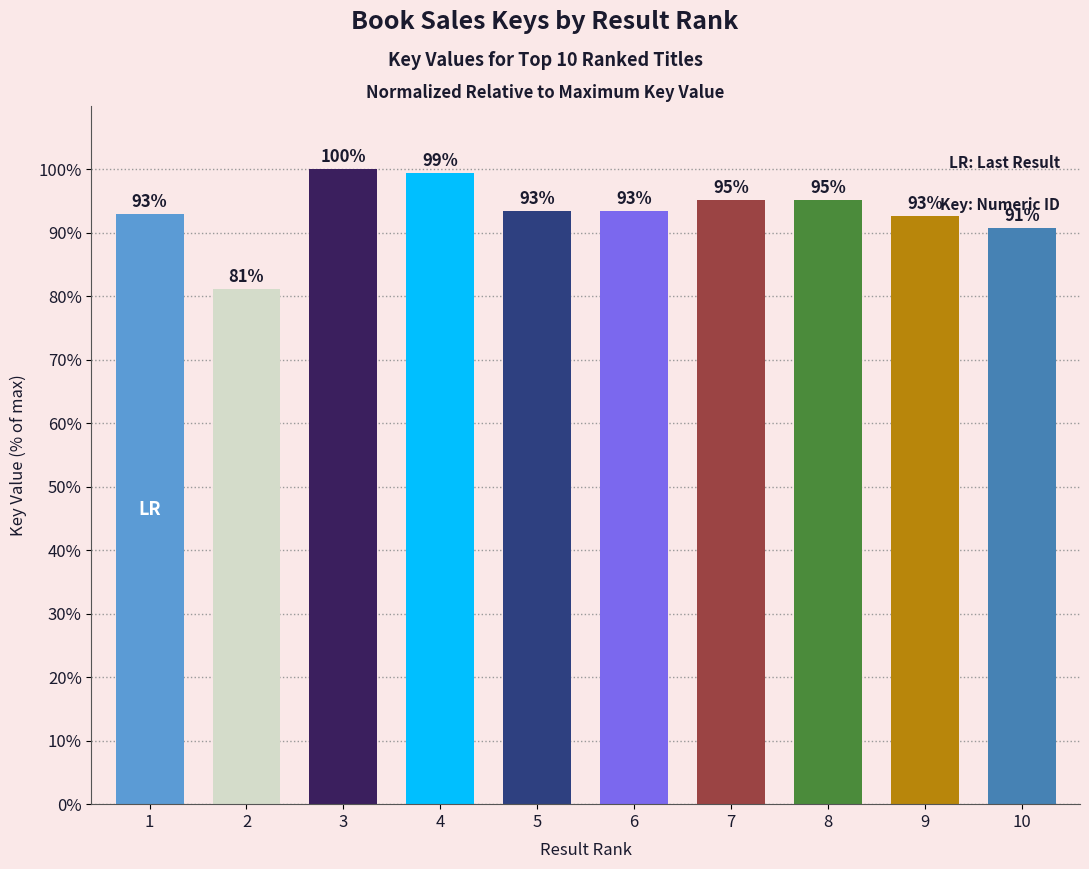

Which label corresponds to the smallest value in the chart?

2